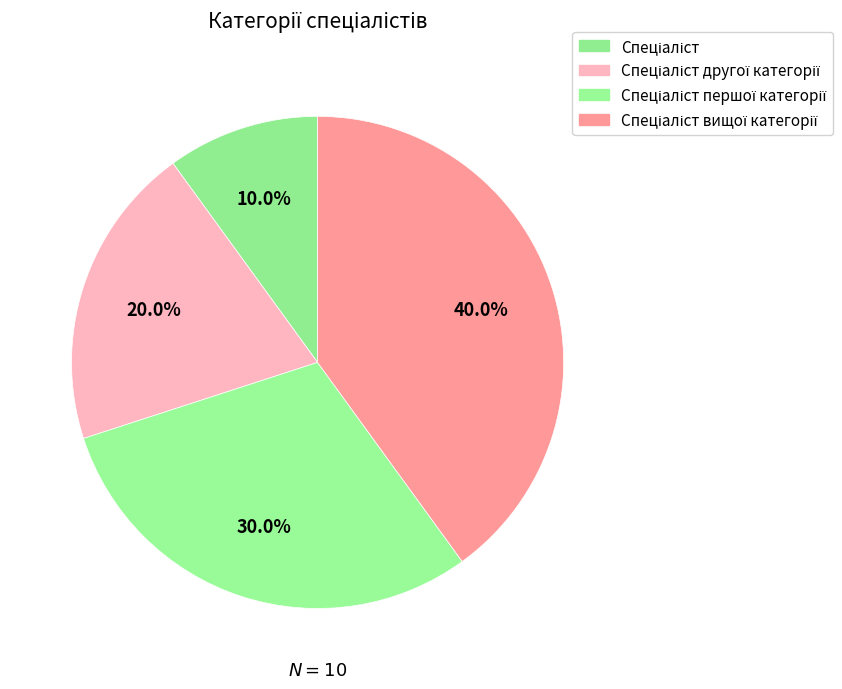

To the nearest percent, what is the difference between the Спеціаліст першої категорії and Спеціаліст другої категорії slice percentages?

10%